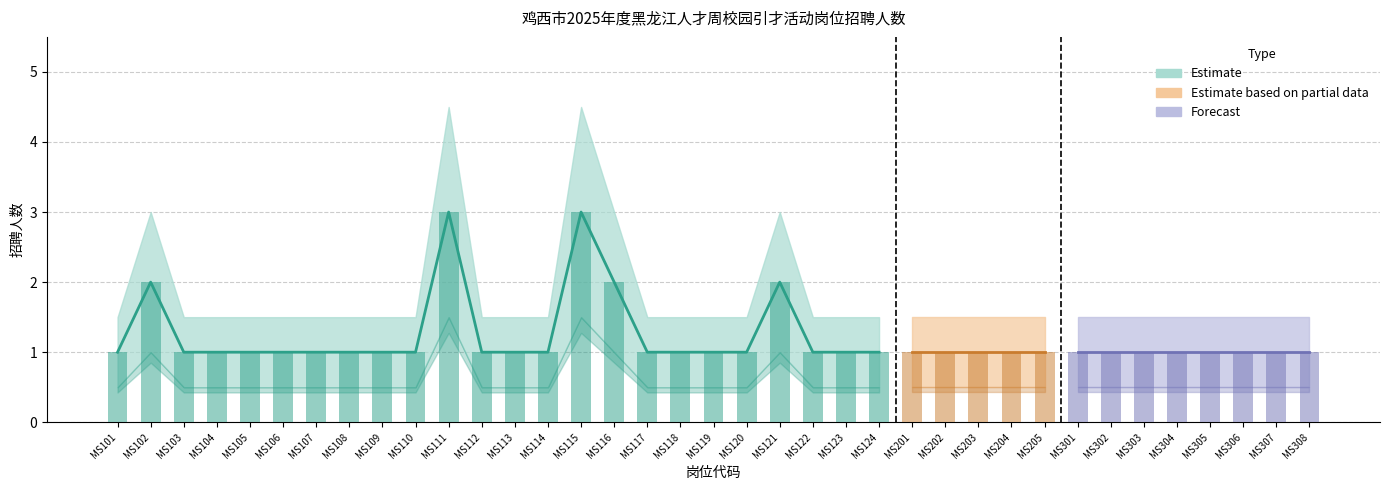

Which category has the lowest value across all series?

MS101